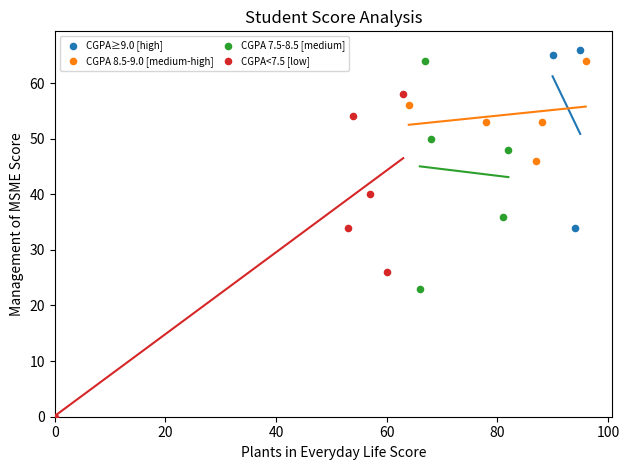

Which series contains the lowest Y value?

CGPA<7.5 [low]